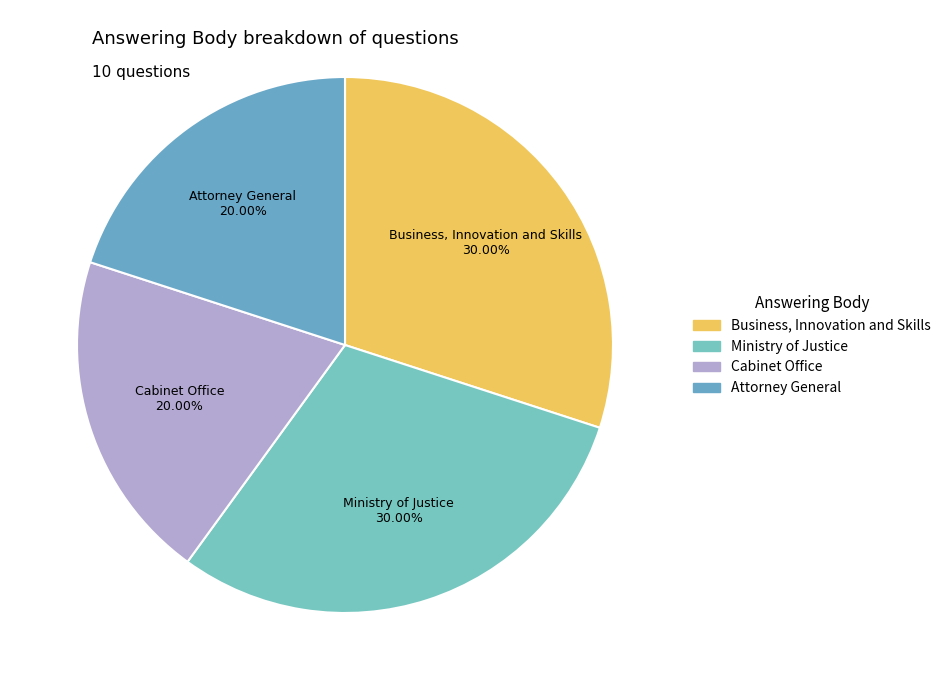

What is the ratio of the value at Ministry of Justice to the value at Cabinet Office?

1.5